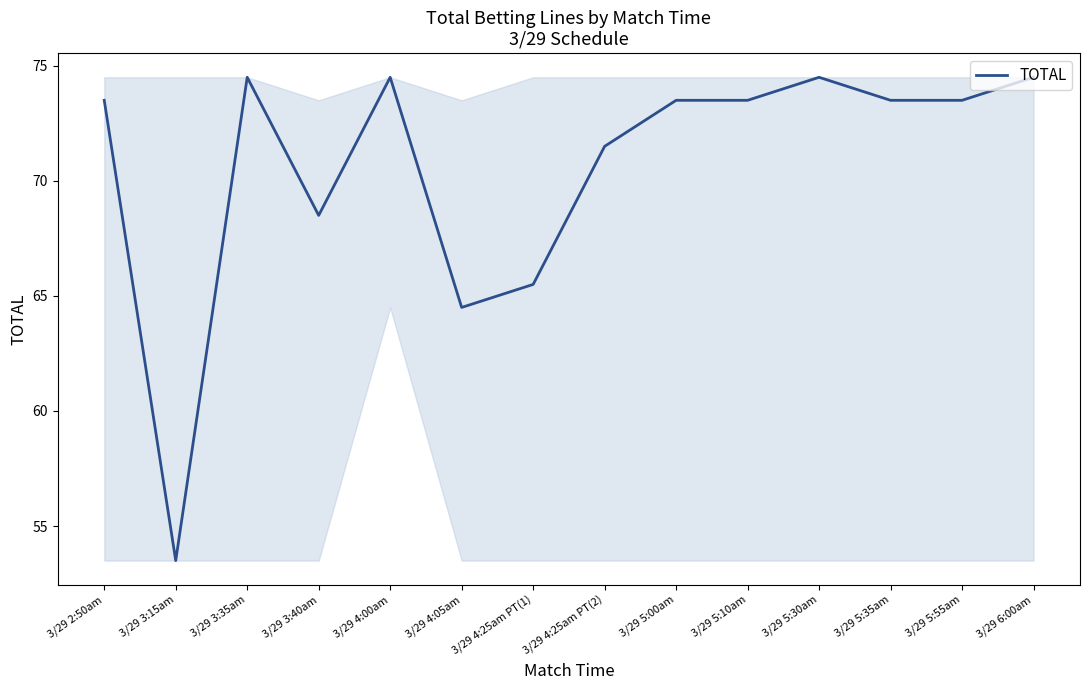

What is the change in value from 3/29 4:25am PT(1) to 3/29 5:00am?

+8.0